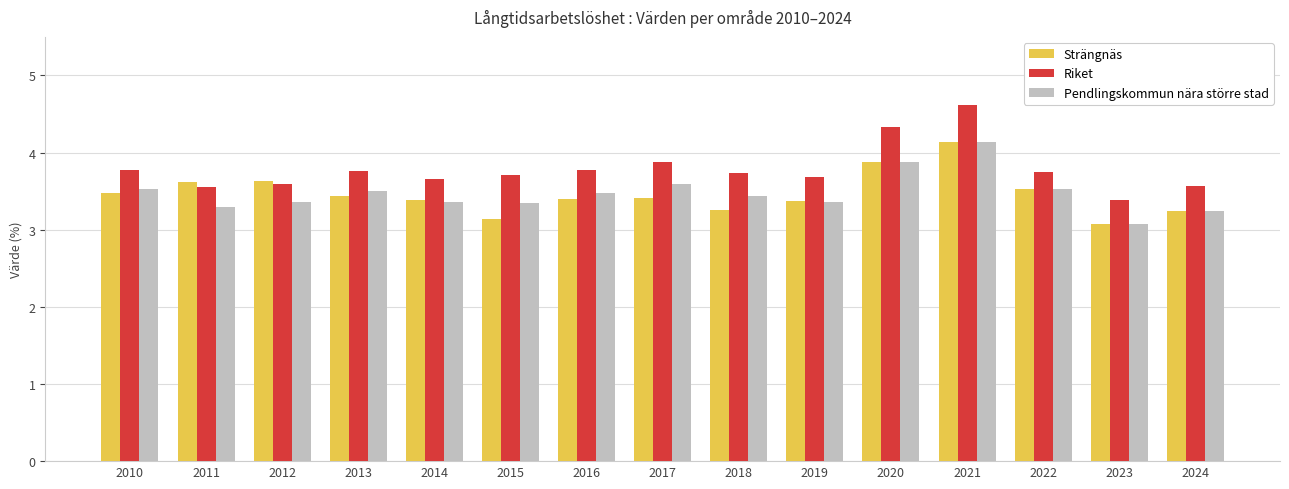

What is the highest value of the Strängnäs series?

4.1